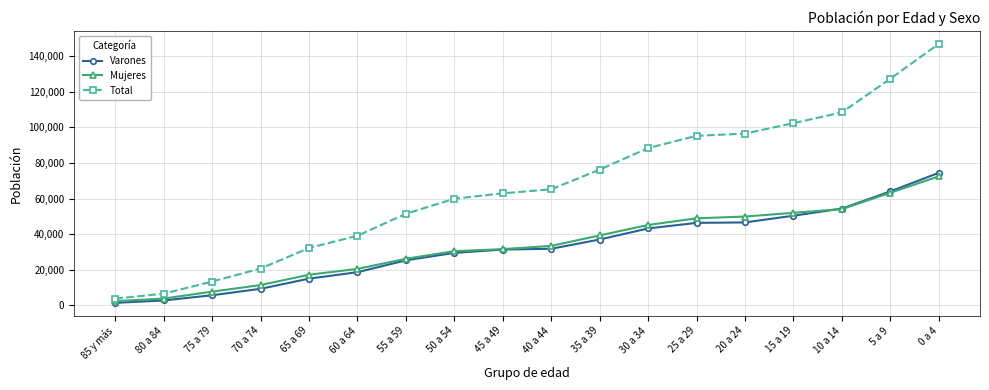

Count the number of categories in the chart.

18